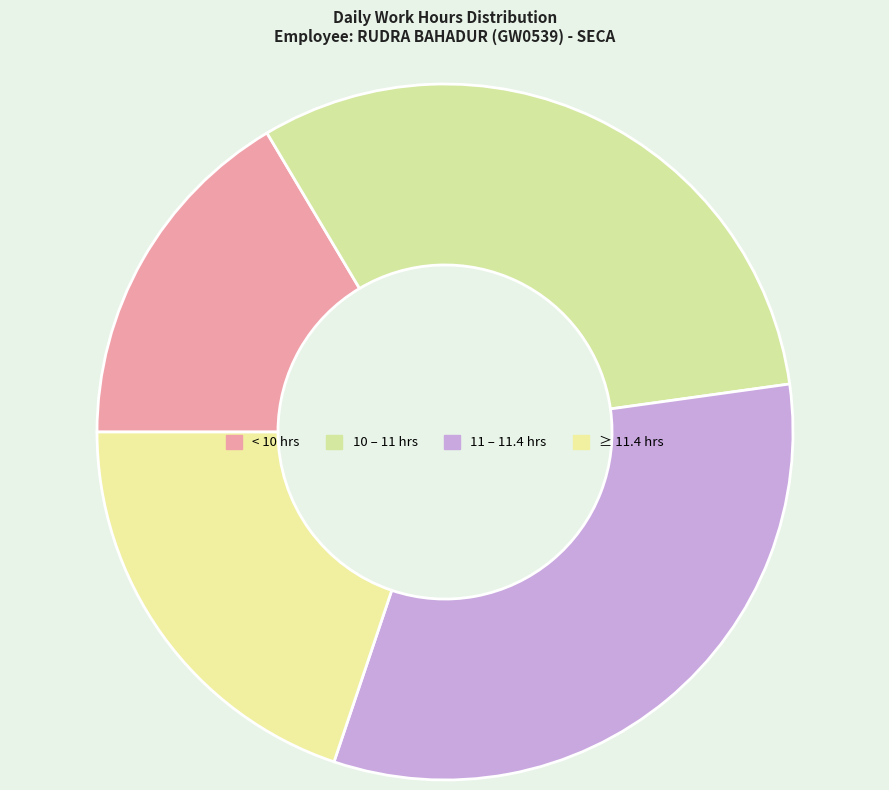

How many segments does this pie chart have?

4